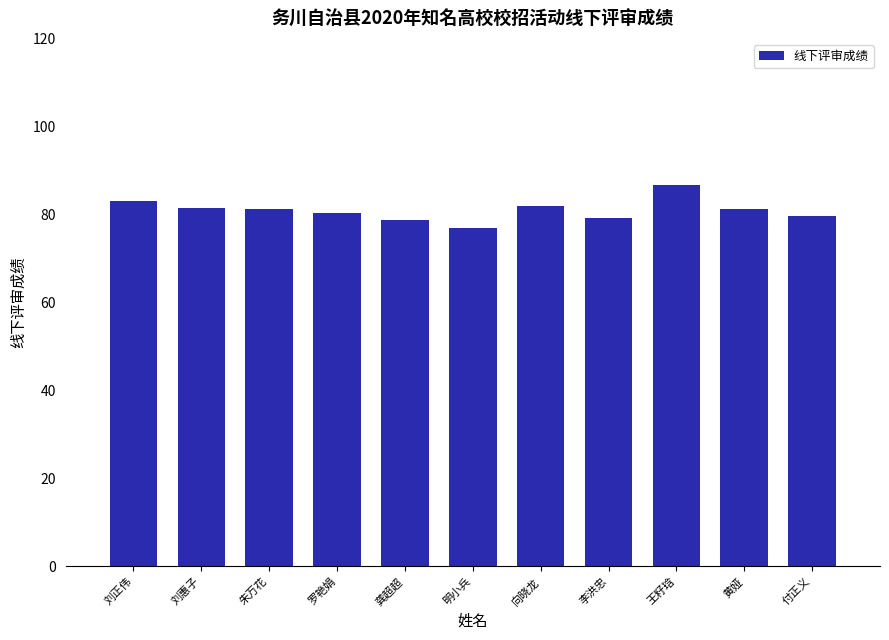

Which label corresponds to the smallest value in the chart?

明小兵